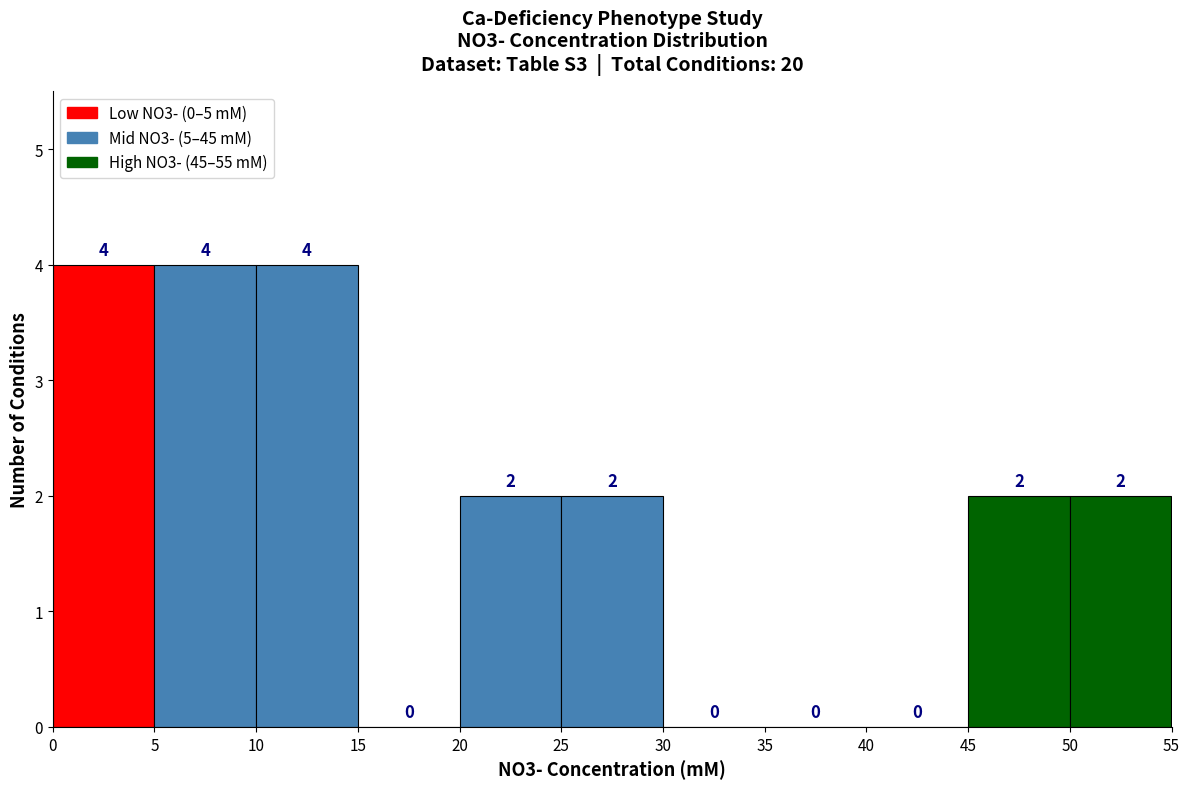

Reading left to right, list every bar in this chart as the range it spans on the x-axis followed by its height.

0 to 5: 4
5 to 10: 4
10 to 15: 4
15 to 20: 0
20 to 25: 2
25 to 30: 2
30 to 35: 0
35 to 40: 0
40 to 45: 0
45 to 50: 2
50 to 55: 2